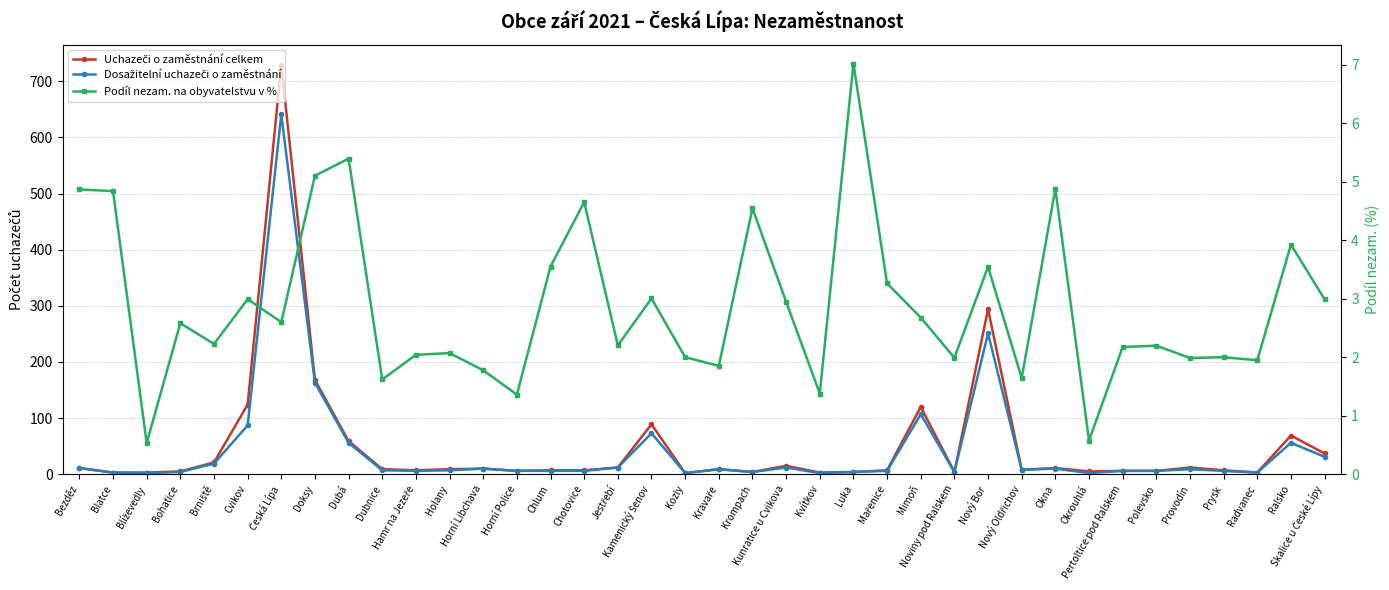

What is the label of the 14th point from the right?

Mařenice